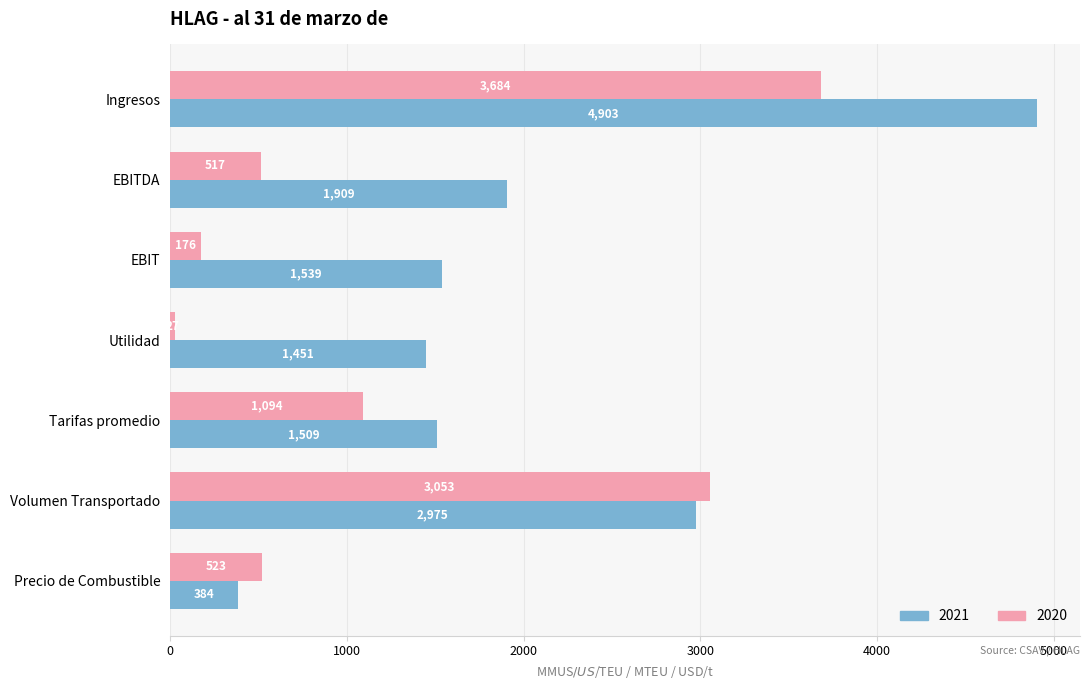

At which label does 2021 reach its peak?

Ingresos